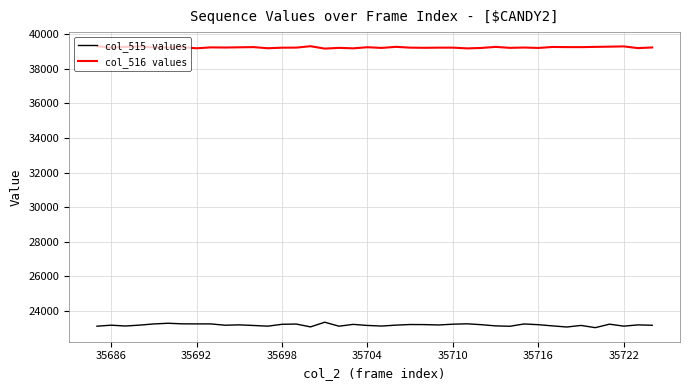

Rank the series by their average value, from lowest to highest.

col_515 values, col_516 values